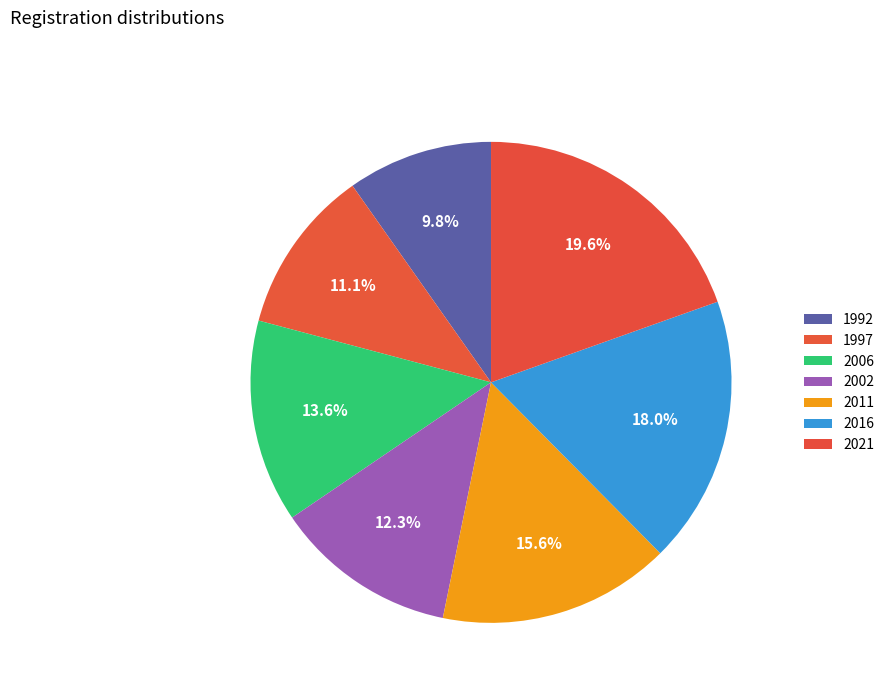

How much of the chart is everything except 2021?

80.4%